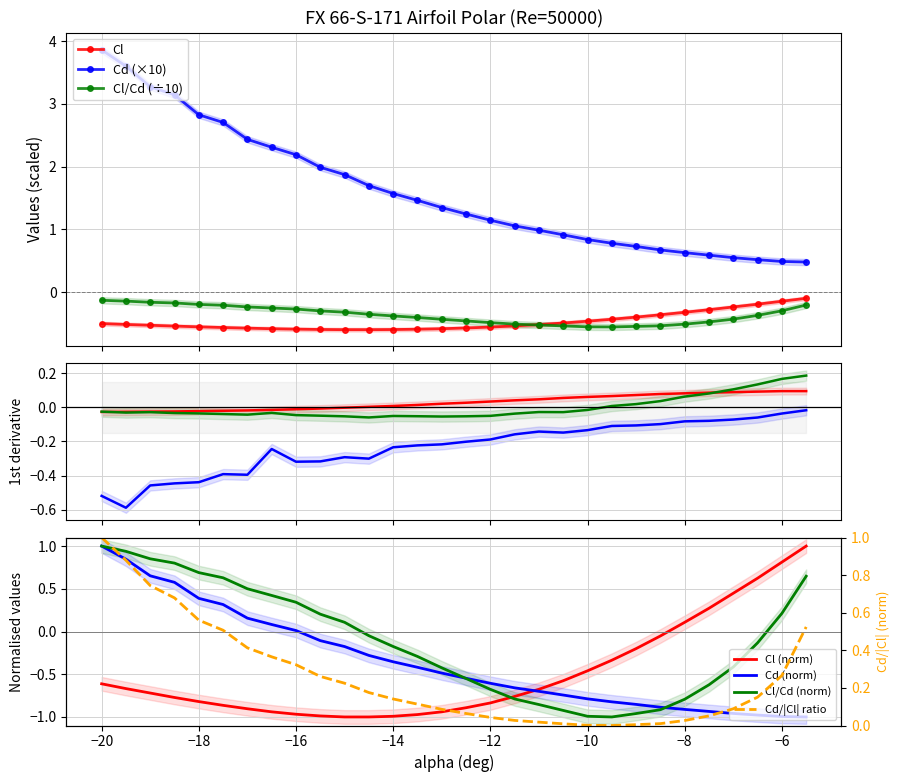

Rank the series by their maximum value, from lowest to highest.

Cl/Cd, Cl, Cd